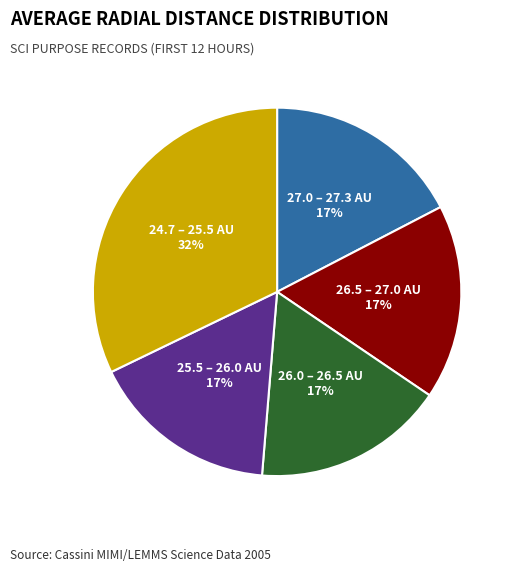

Is there any slice that represents more than half of the pie?

No